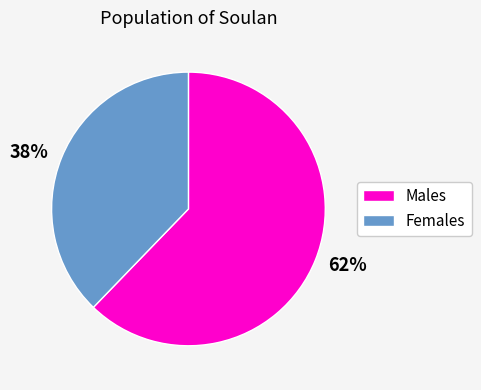

Approximately how many times larger is the value at Females compared to Males?

0.6